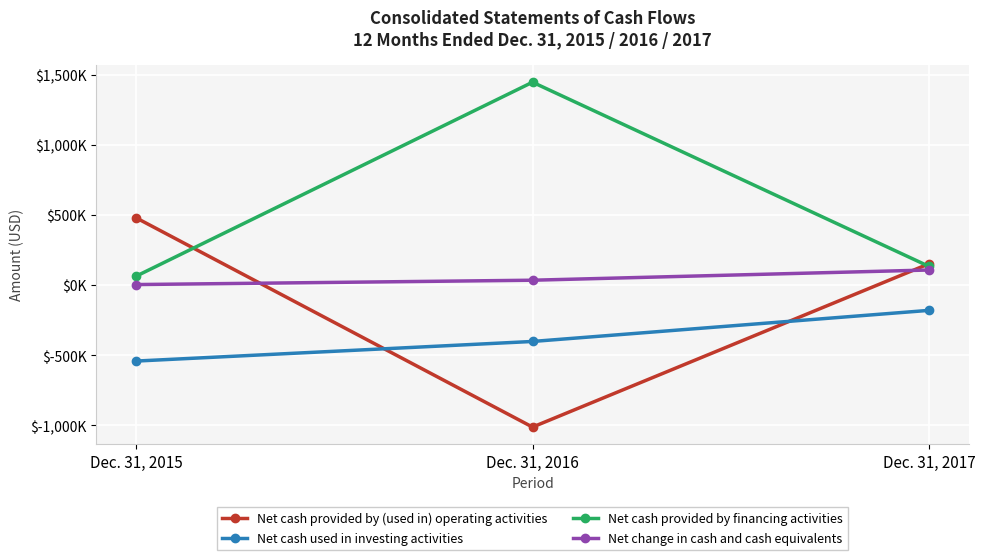

Rank the categories by Net cash provided by financing activities value from lowest to highest.

Dec. 31, 2015, Dec. 31, 2017, Dec. 31, 2016